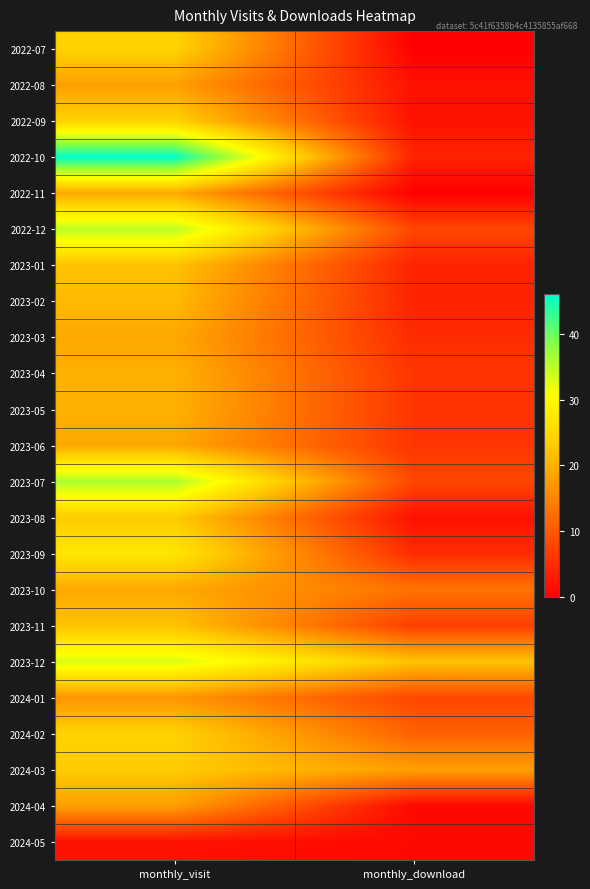

Between monthly_download and monthly_visit, which is larger?

monthly_visit